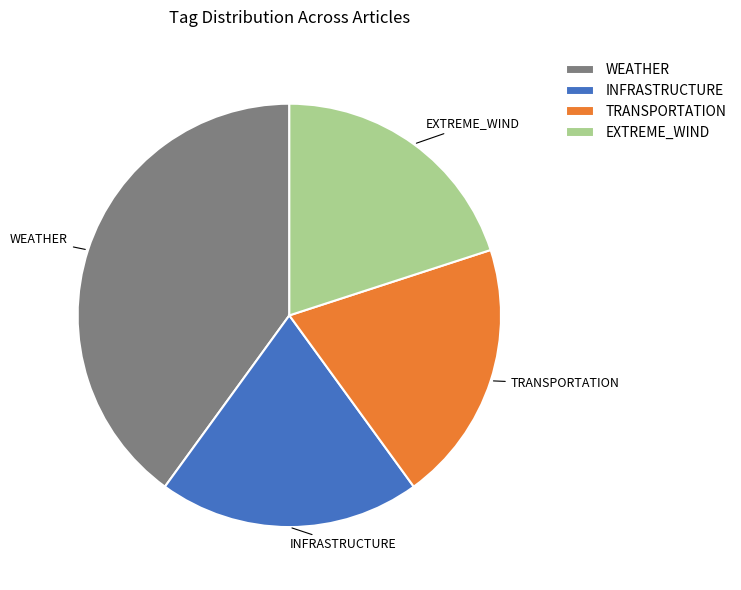

How many segments does this pie chart have?

4